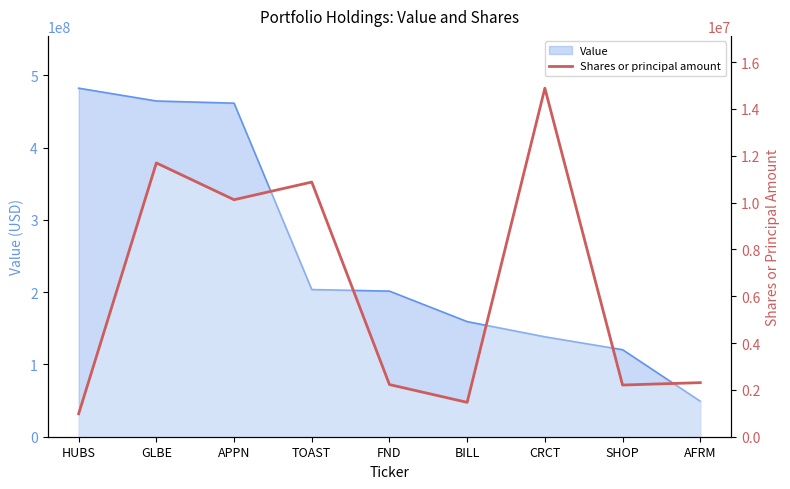

How many data points are less than 2309316?

4